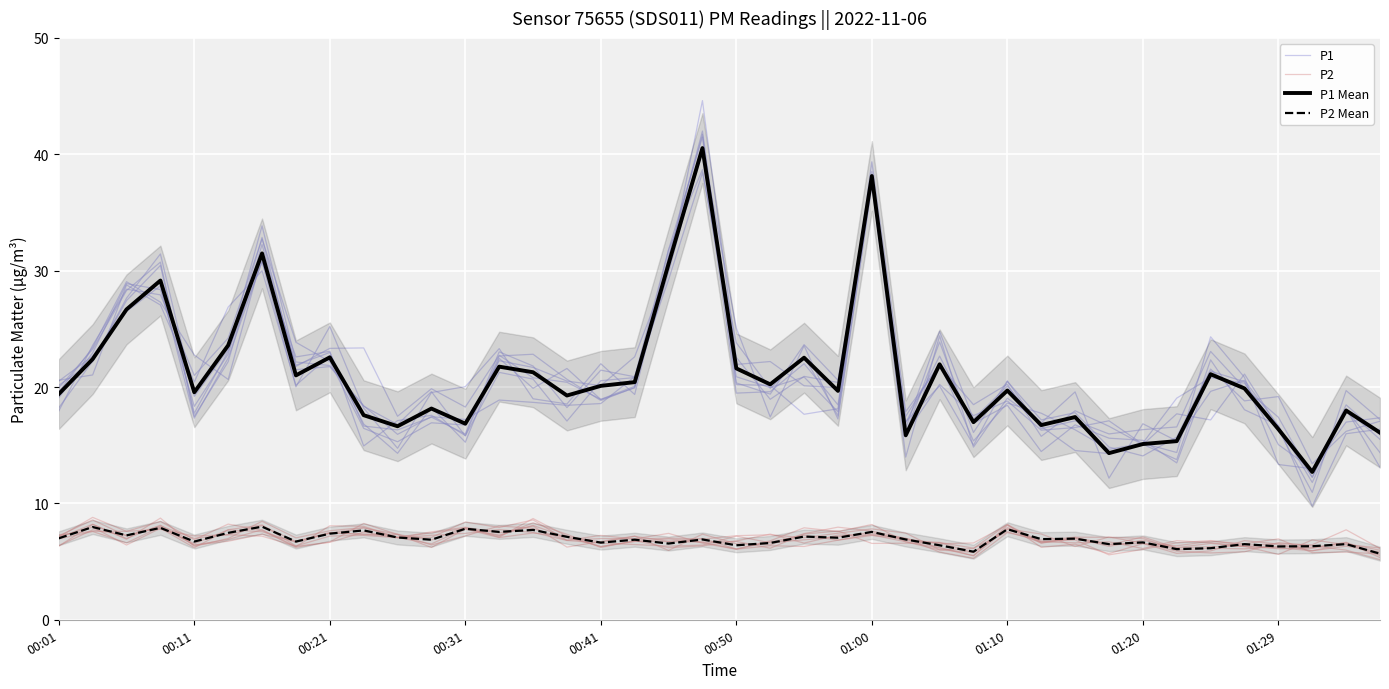

Between 00:21 and 34, which series saw the biggest shift?

P1 Mean